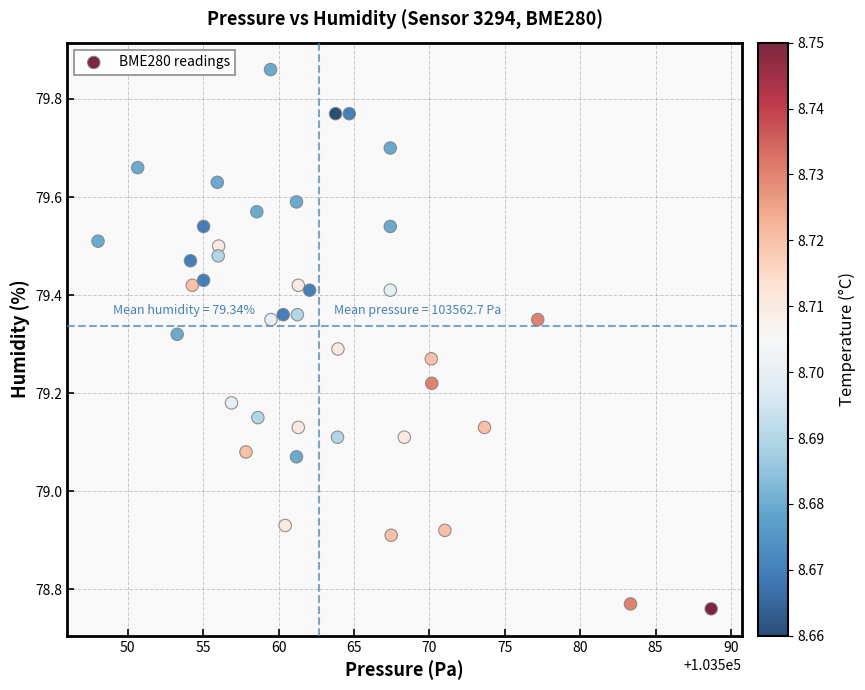

What is the range of X values (max minus min)?

40.7